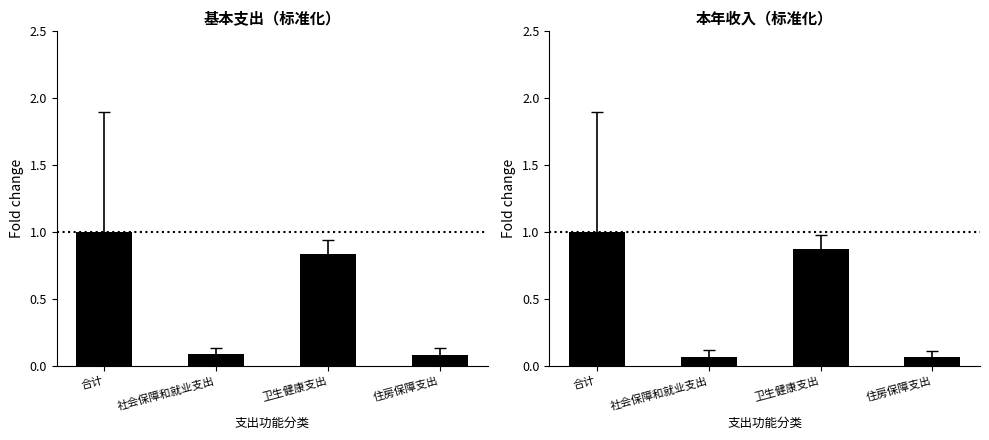

At which label does 基本支出 reach its minimum?

住房保障支出